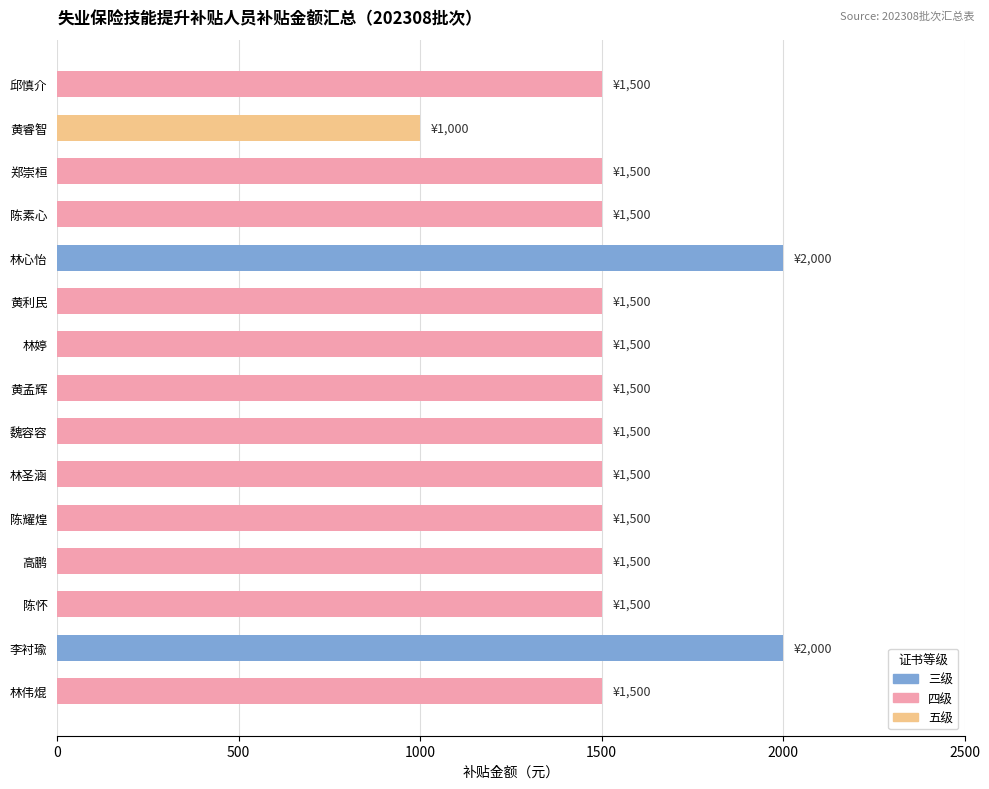

What is the average value?

1533